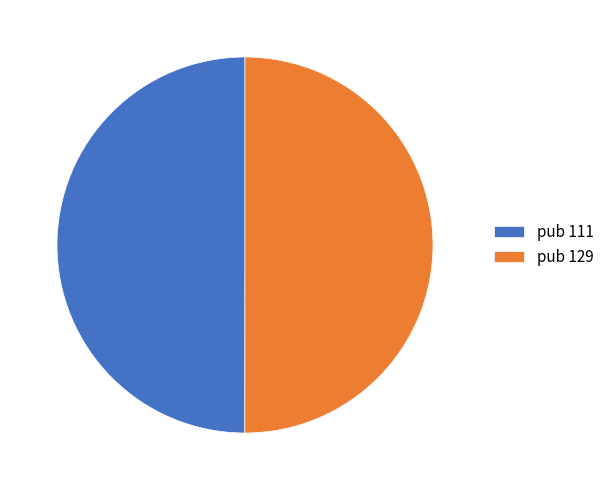

How many segments does this pie chart have?

2